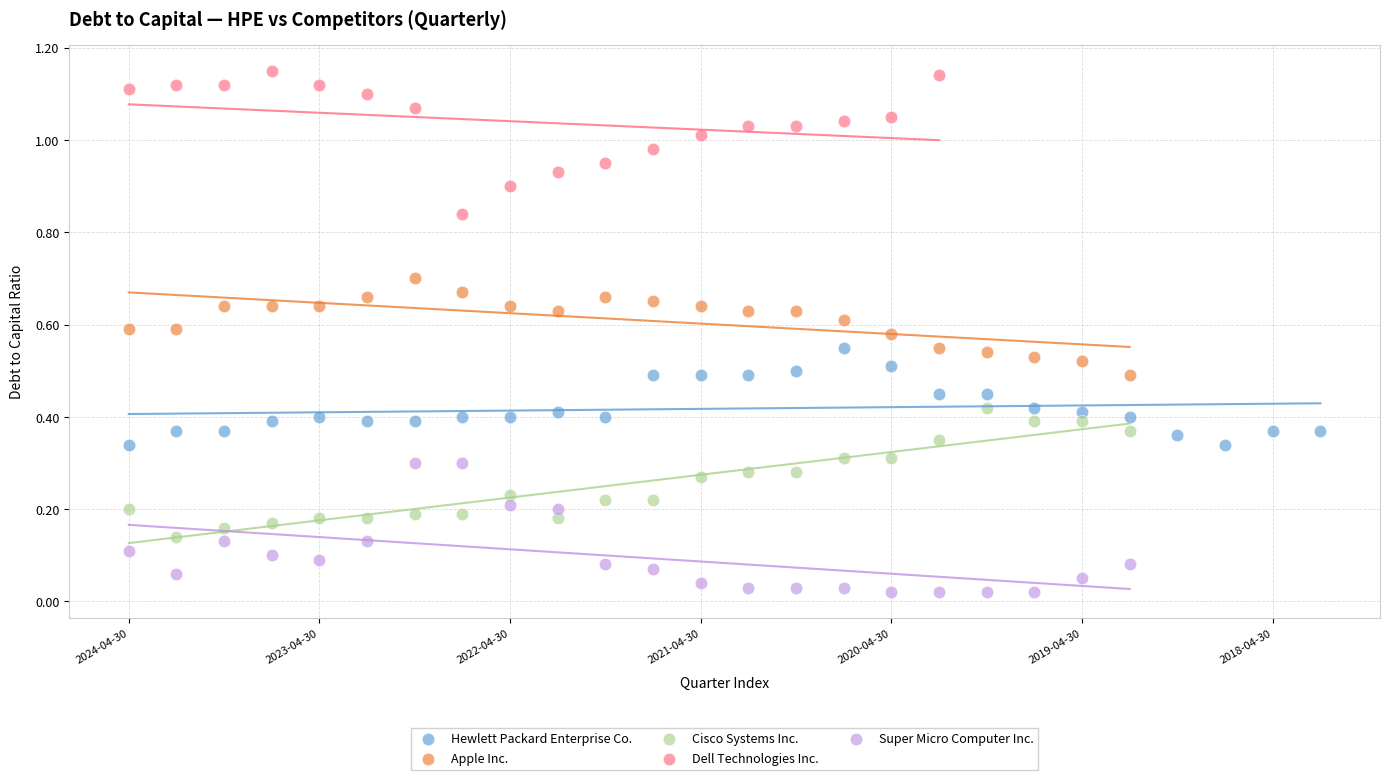

What are all the series names shown in the legend?

Hewlett Packard Enterprise Co., Apple Inc., Cisco Systems Inc., Dell Technologies Inc., Super Micro Computer Inc.